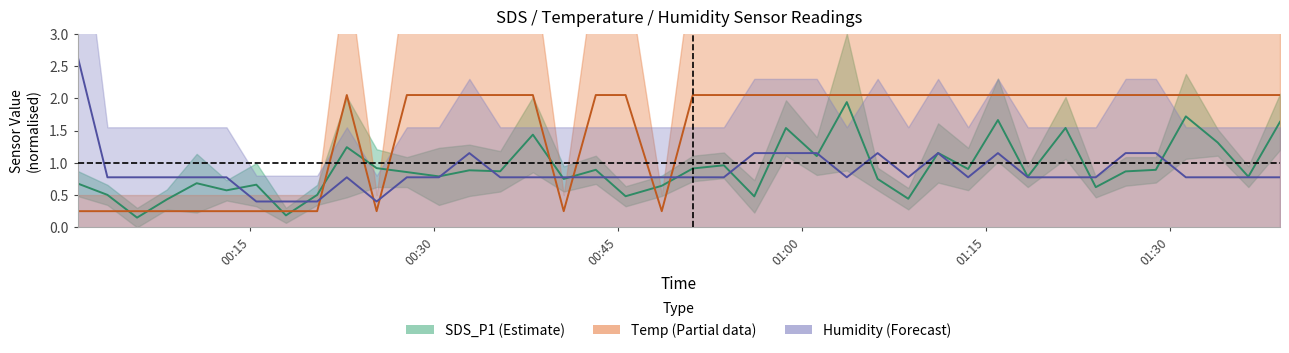

How many intersections are there between Humidity mid and SDS_P1 mid?

17